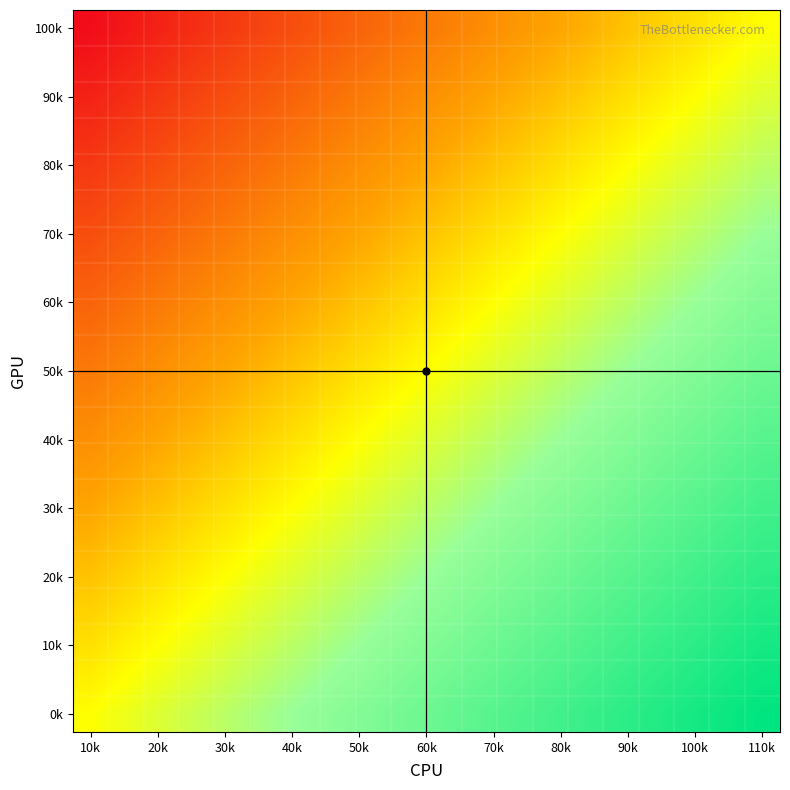

What is the maximum value shown in the chart?

1.0